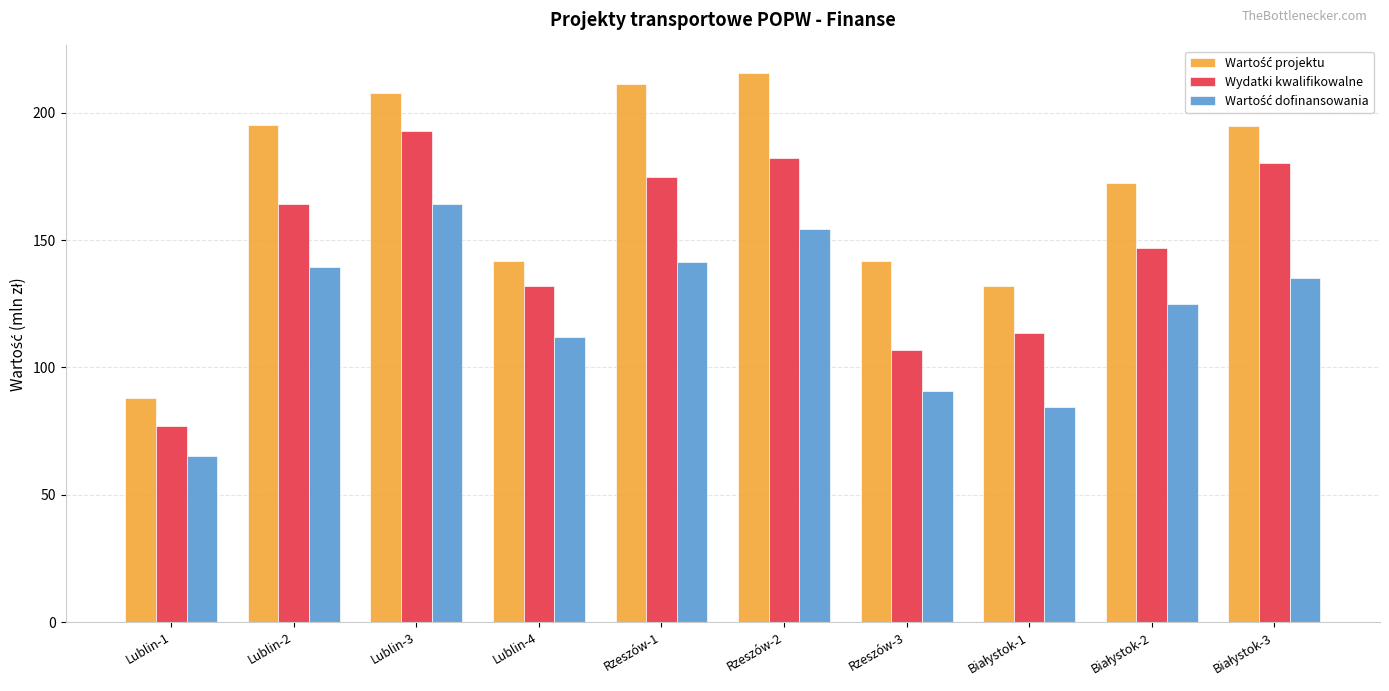

The Wydatki kwalifikowalne series shows 131.9 at Lublin-4. True or false?

True